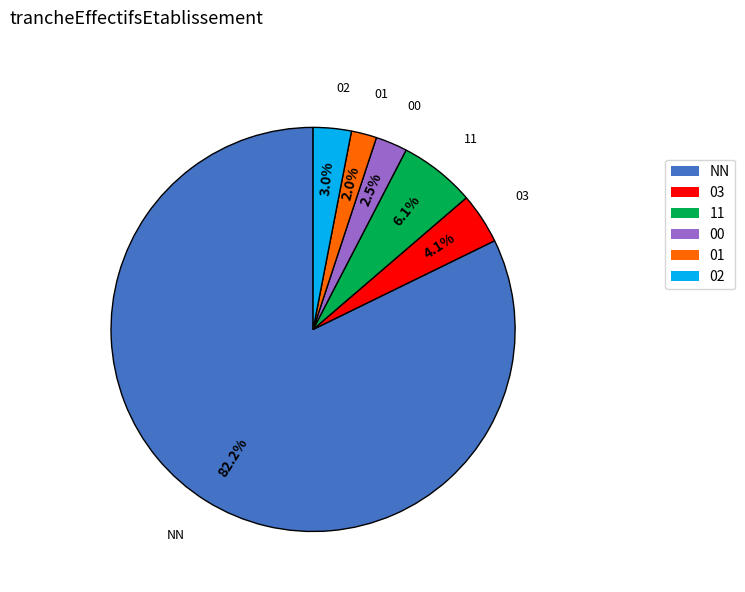

Is it true that 11 is 6% of the pie?

True